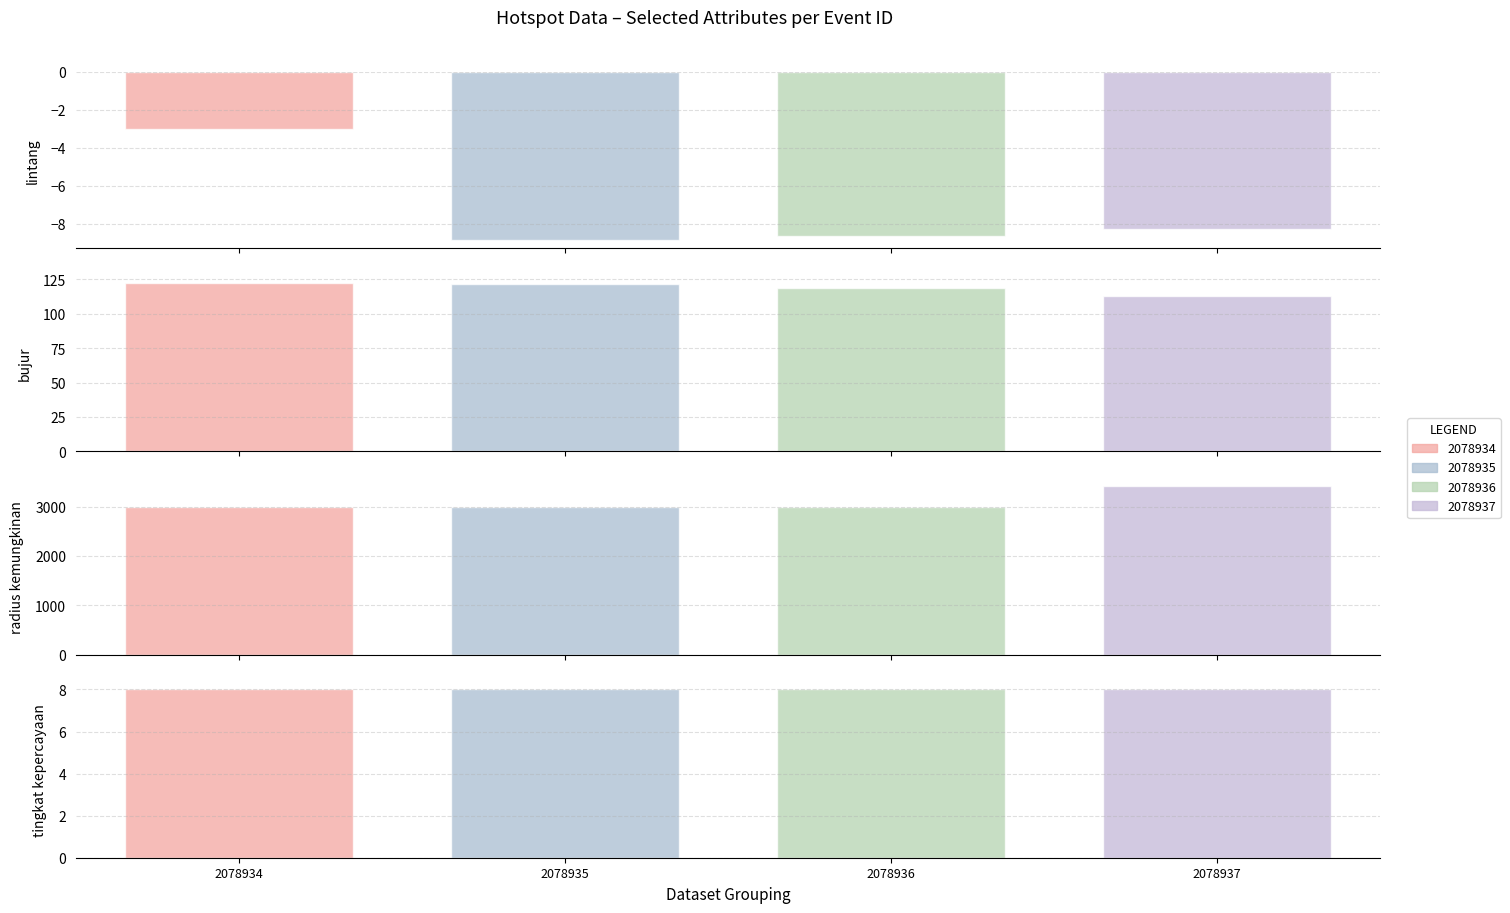

Reading left to right, list all the values displayed in this chart.

lintang: -3.0	-8.8	-8.7	-8.3
bujur: 122.3	121.7	118.9	113.2
radius kemungkinan: 3000.0	3000.0	3000.0	3414.0
tingkat kepercayaan: 8.0	8.0	8.0	8.0